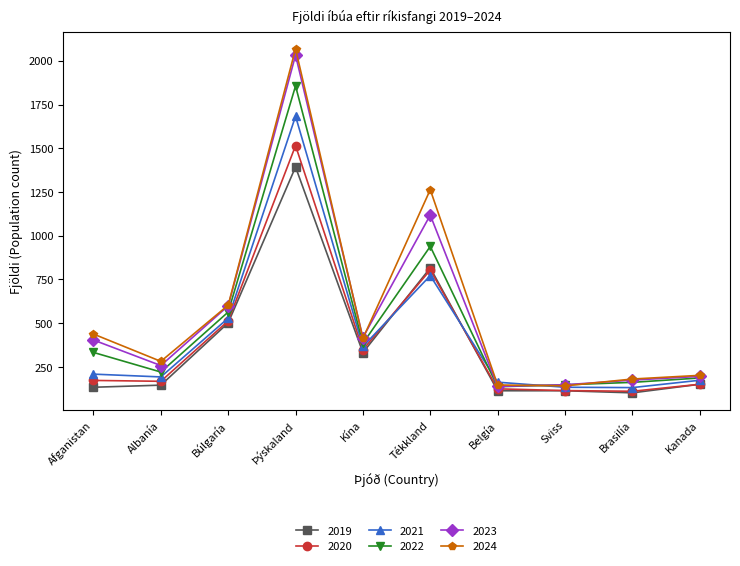

At which category does 2024 reach its first local valley?

Albanía